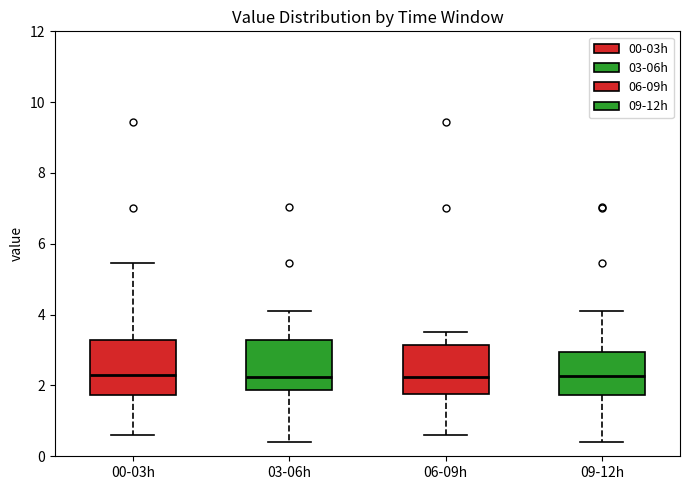

Where is the upper edge of the box for 09-12h on the y-axis? The values are not printed on the chart, so give them approximately, as read against the axis.

3.0